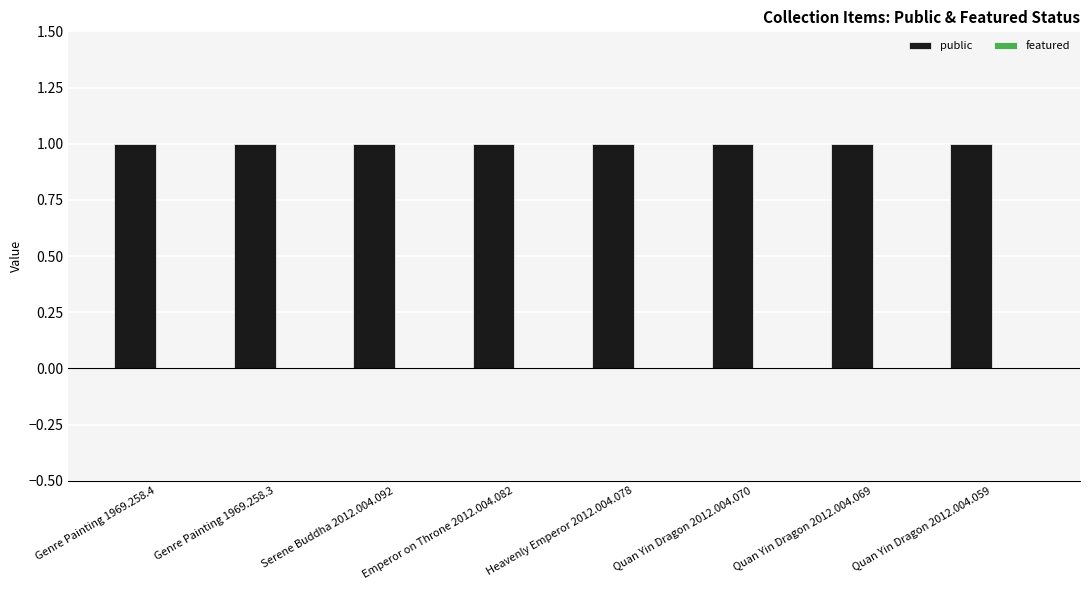

What is the value of the public bar at the 7th from the left?

1